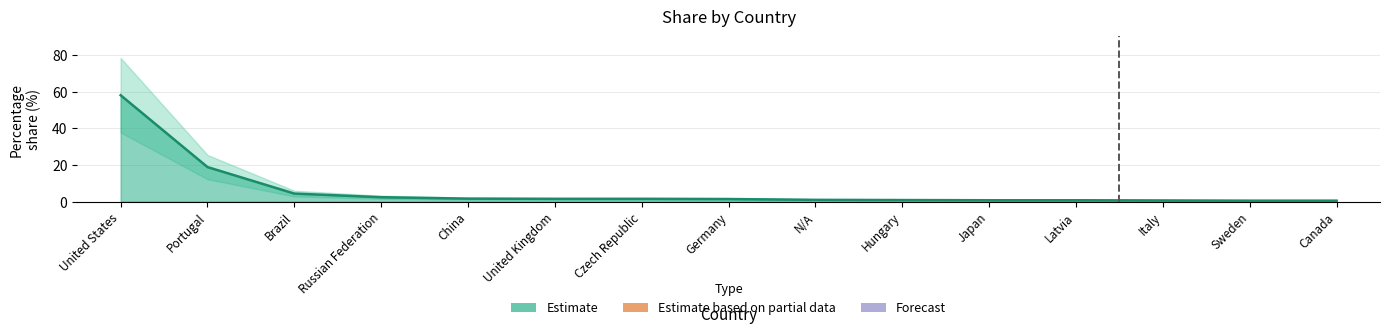

List the labels in order of value, smallest first.

Sweden, Canada, Italy, Japan, Latvia, Hungary, N/A, Germany, United Kingdom, Czech Republic, China, Russian Federation, Brazil, Portugal, United States